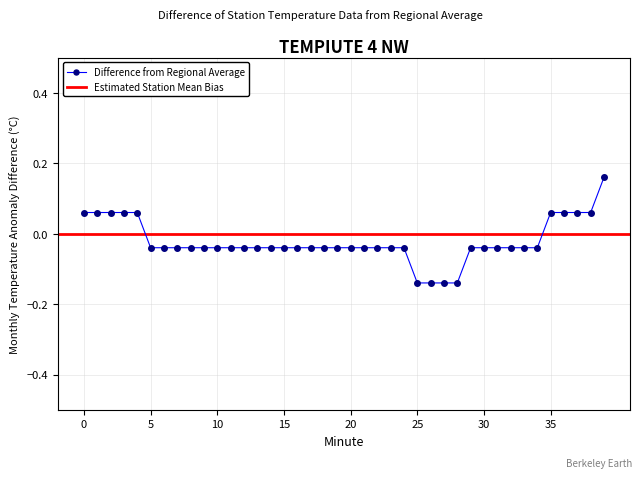

The chart shows a value of -0.0 at 15. True or false?

False